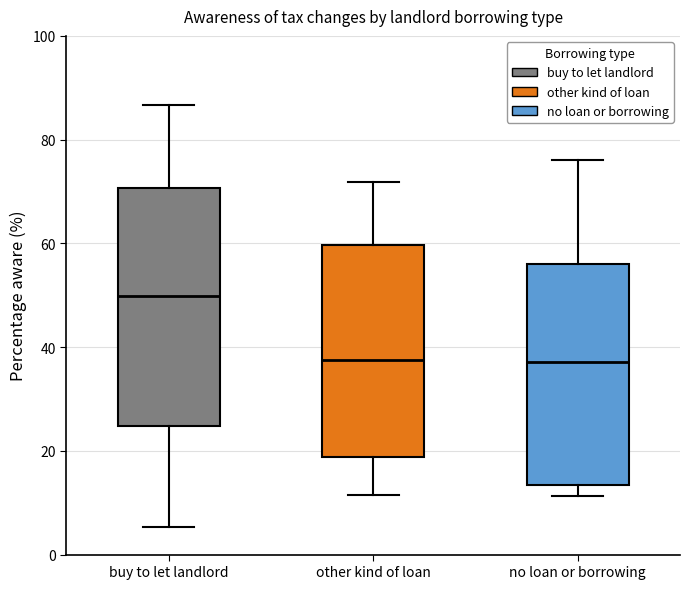

Reading left to right, read every box against the y-axis: the position of its median line, the range the box covers, and the ends of its whiskers. The values are not printed on the chart, so give them approximately, as read against the axis.

buy to let landlord: median 50, box 24 to 70, whiskers 6 to 86
other kind of loan: median 38, box 18 to 60, whiskers 12 to 72
no loan or borrowing: median 38, box 14 to 56, whiskers 12 to 76